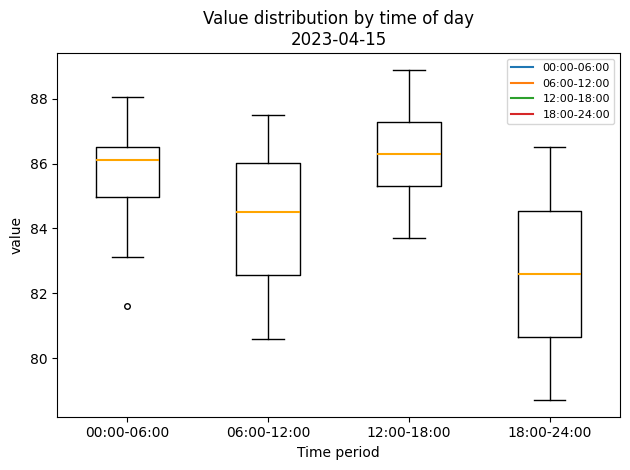

Where is the lower edge of the box for 18:00-24:00 on the y-axis? The values are not printed on the chart, so give them approximately, as read against the axis.

80.6